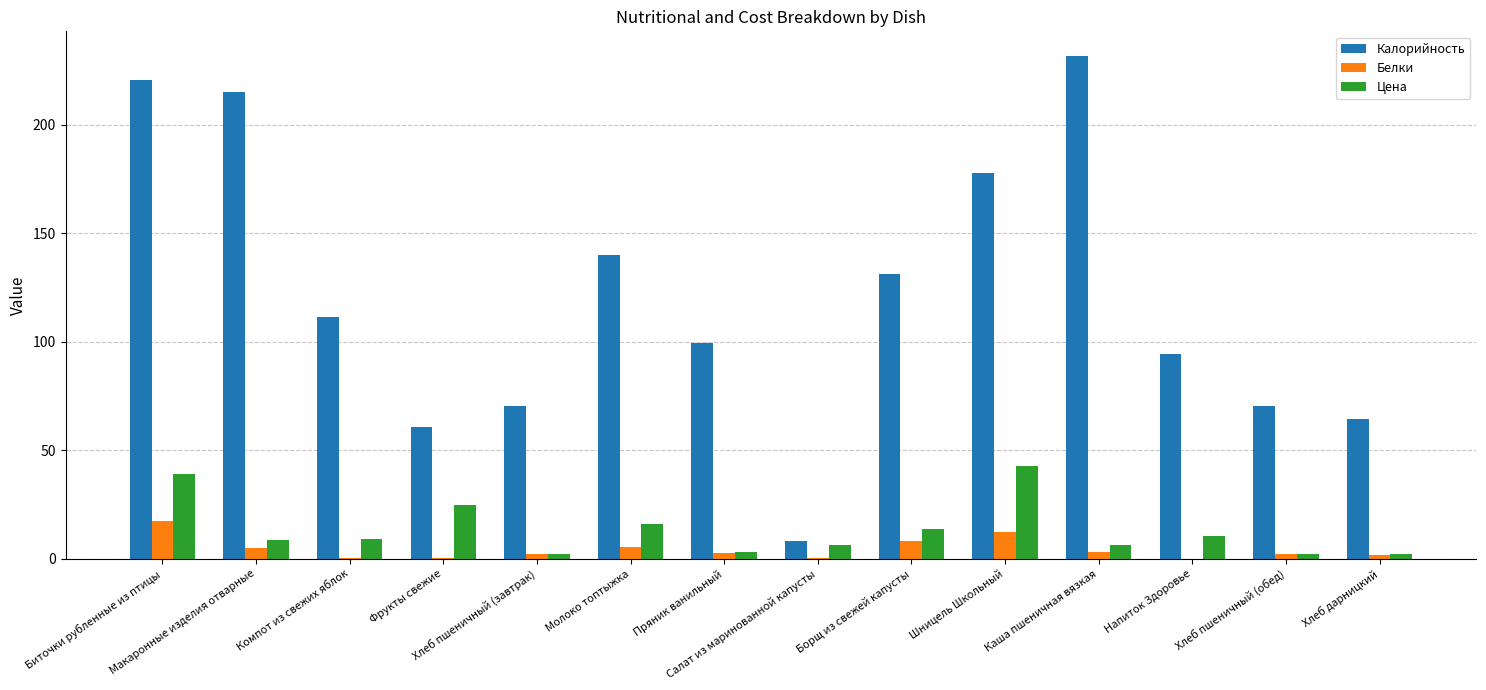

Which series has the largest total across all categories?

Калорийность